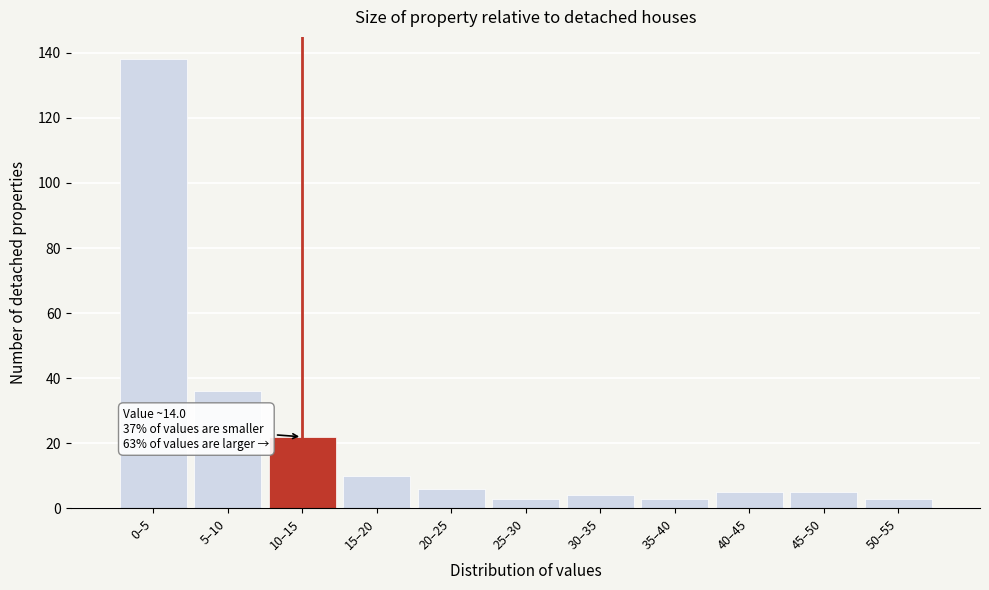

Reading left to right, list all the values displayed in this chart.

0–5=138	5–10=36	10–15=22	15–20=10	20–25=6	25–30=3	30–35=4	35–40=3	40–45=5	45–50=5	50–55=3